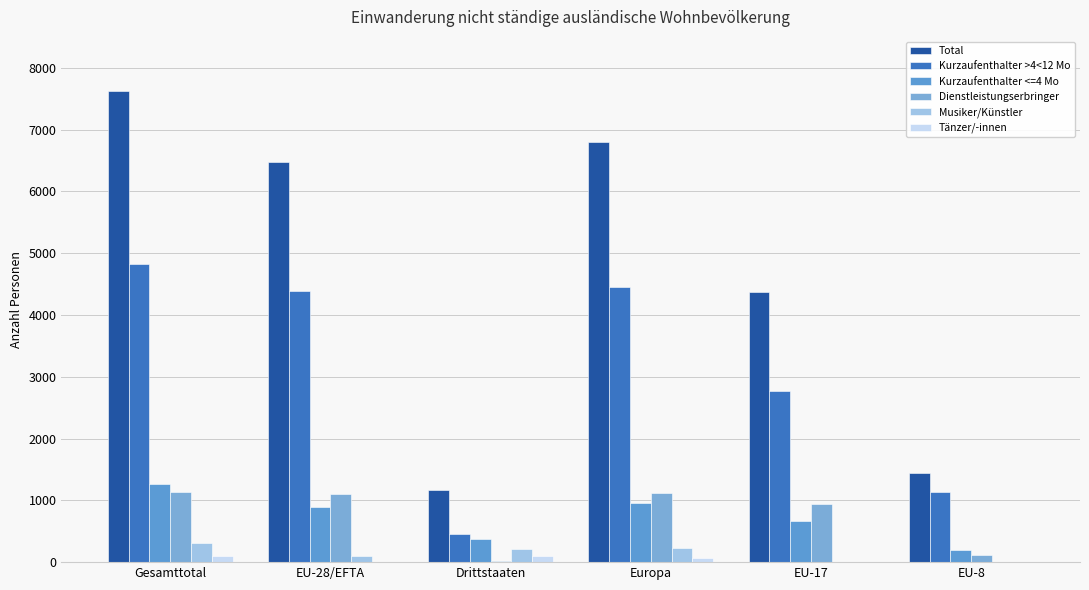

What is the value of the Musiker/Künstler bar at the 4th from the left?

221